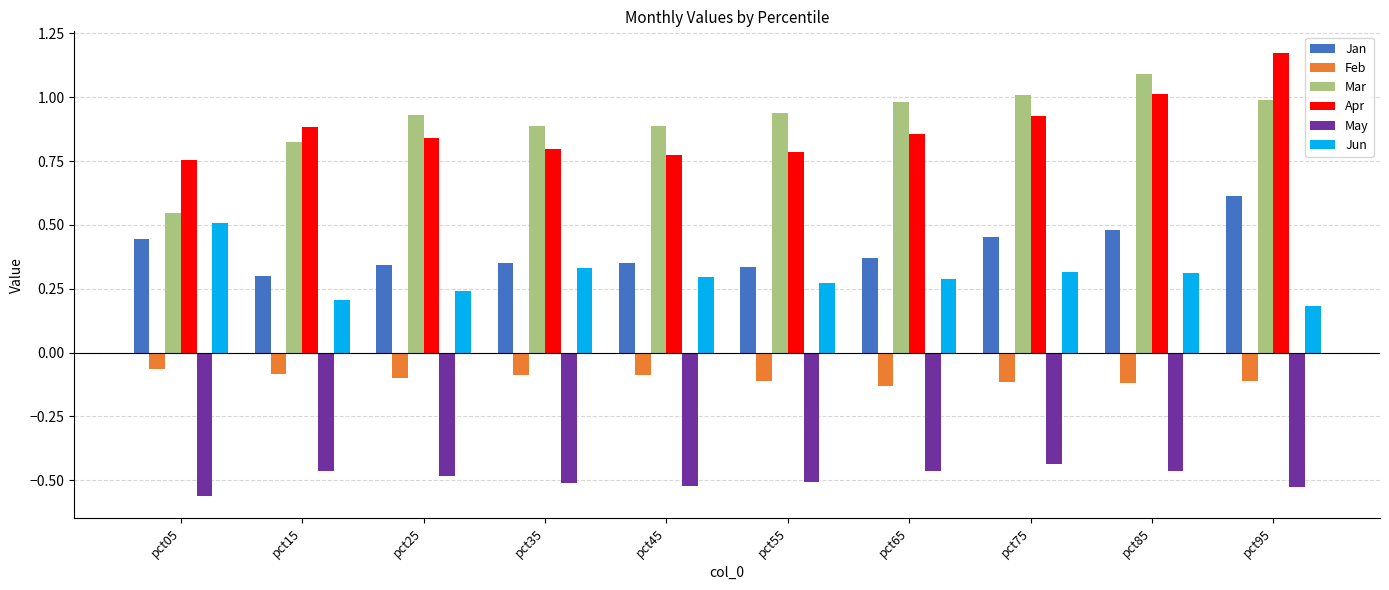

Where is Jan nearest to the value 0?

pct15